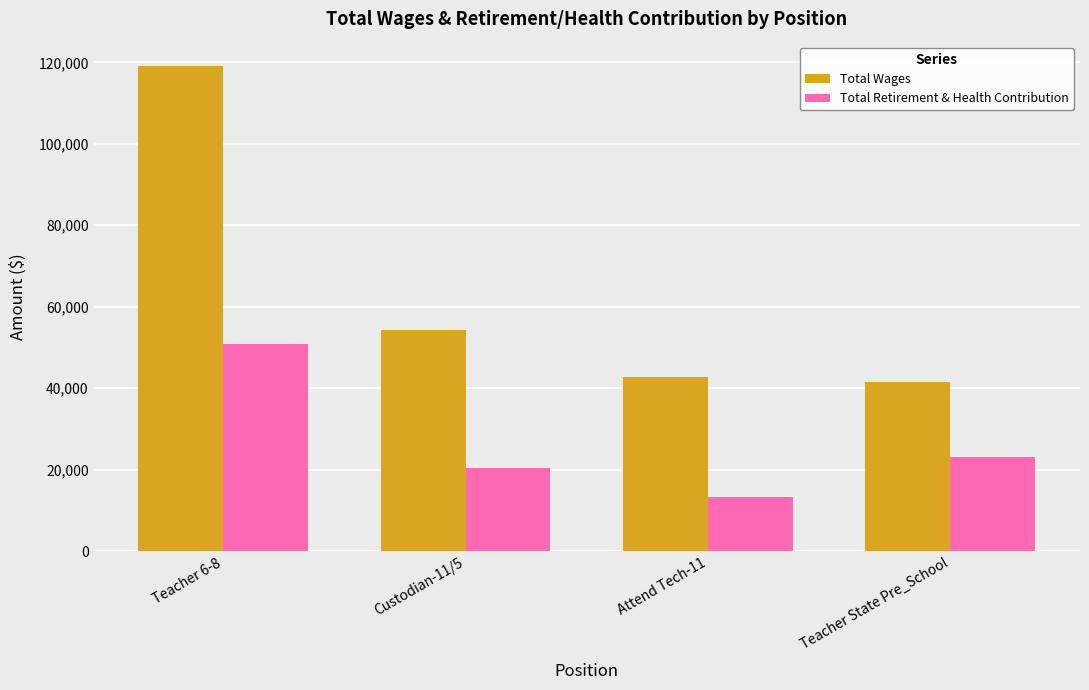

What is the difference between the Total Retirement & Health Contribution values at Teacher 6-8 and Attend Tech-11?

37582